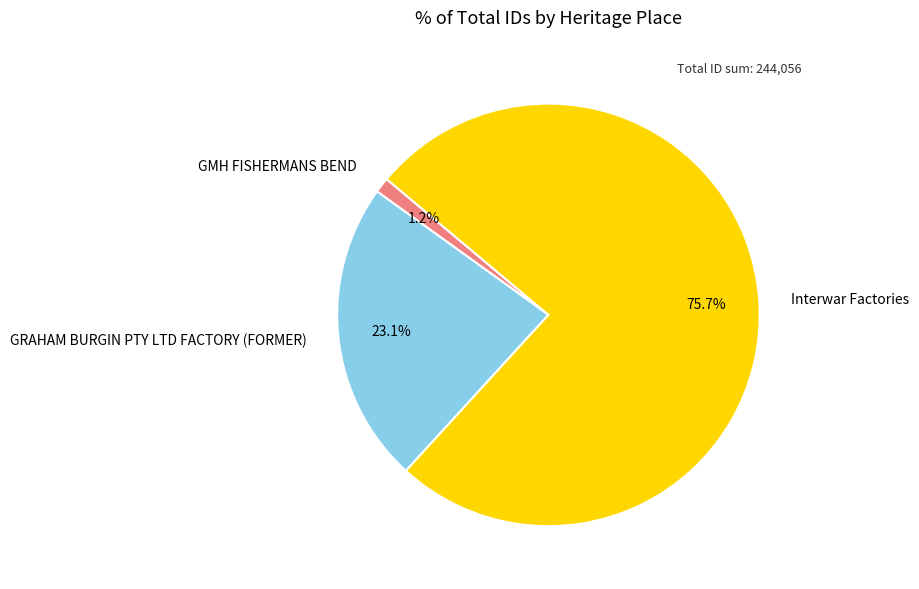

Which has a higher value, Interwar Factories or GMH FISHERMANS BEND?

Interwar Factories